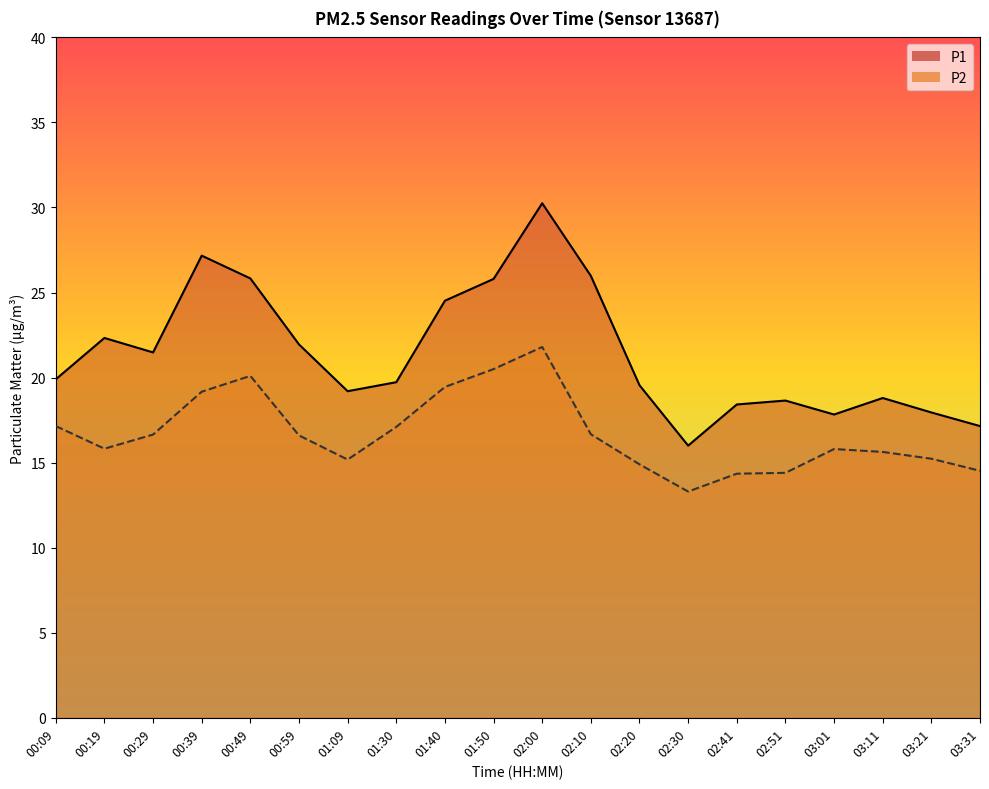

Does the chart have visible grid lines?

No